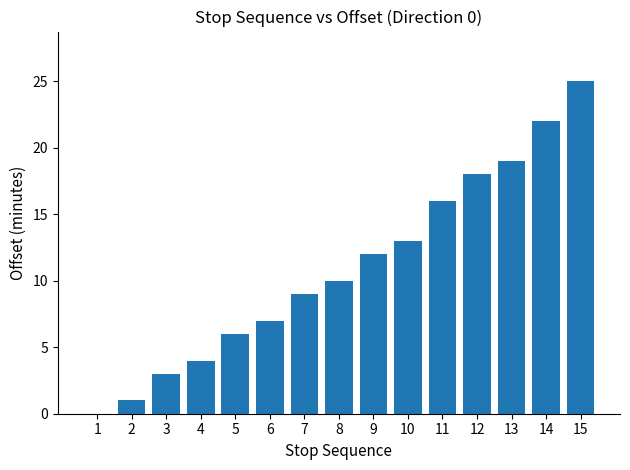

Reading right to left, transcribe all the data shown in this chart.

15=25	14=22	13=19	12=18	11=16	10=13	9=12	8=10	7=9	6=7	5=6	4=4	3=3	2=1	1=0